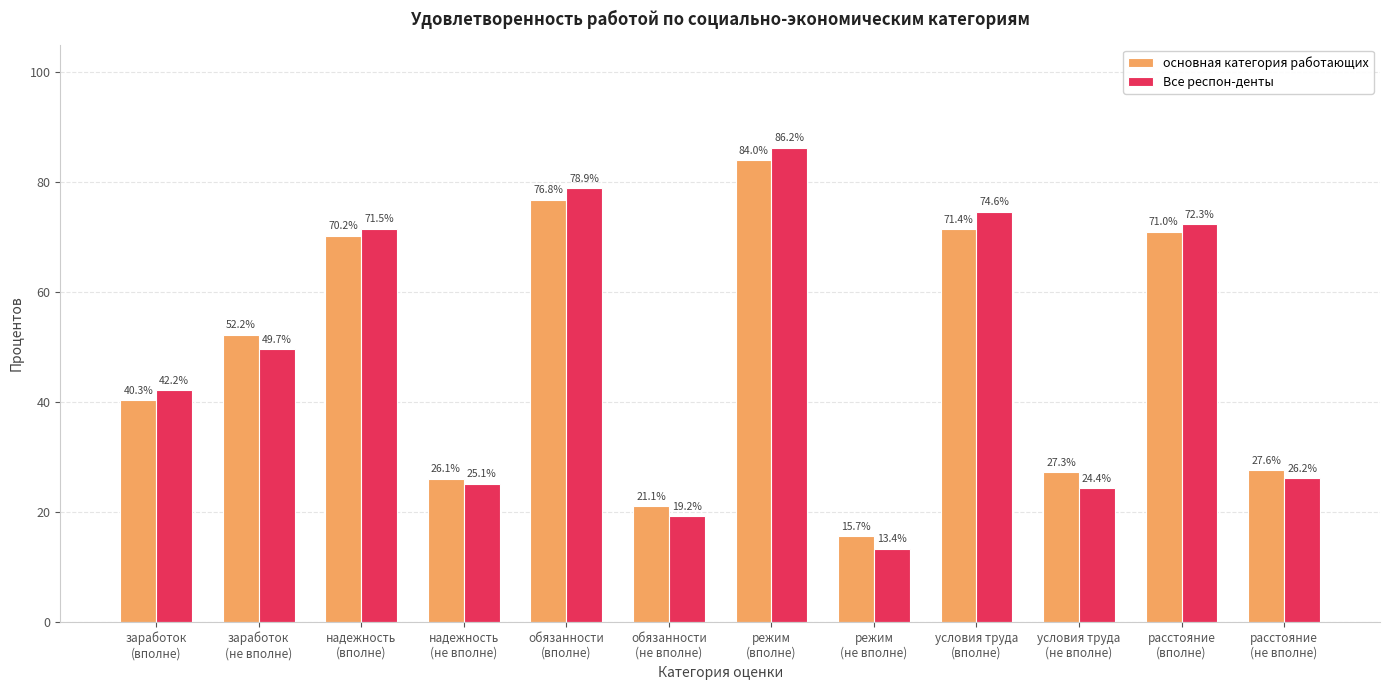

Is it true that основная категория работающих equals 41.6 at условия труда
(не вполне)?

False